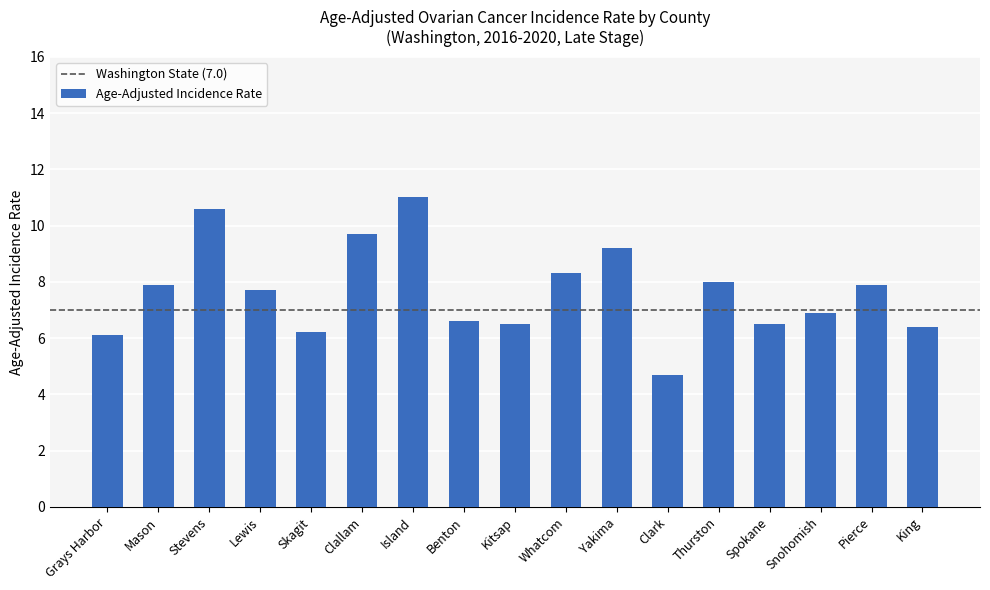

Reading left to right, extract all data points from this chart.

Grays Harbor=6.1	Mason=7.9	Stevens=10.6	Lewis=7.7	Skagit=6.2	Clallam=9.7	Island=11.0	Benton=6.6	Kitsap=6.5	Whatcom=8.3	Yakima=9.2	Clark=4.7	Thurston=8.0	Spokane=6.5	Snohomish=6.9	Pierce=7.9	King=6.4